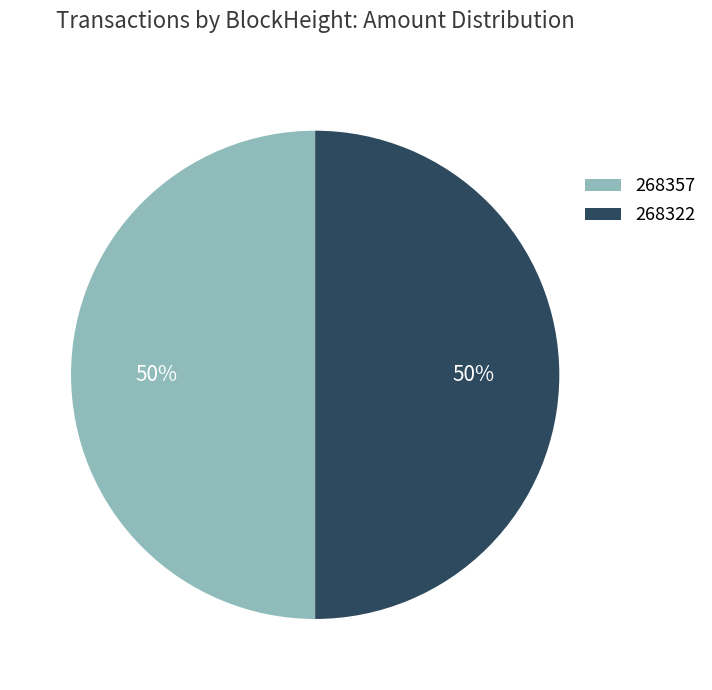

To the nearest percent, what is the difference between the 268322 and 268357 slice percentages?

0%